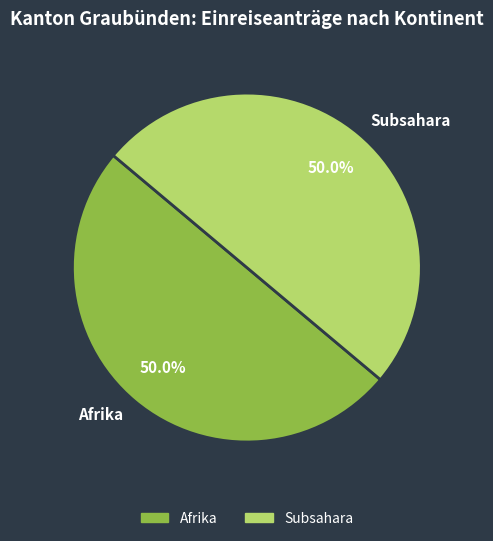

What percentage is NOT represented by Subsahara?

50.0%